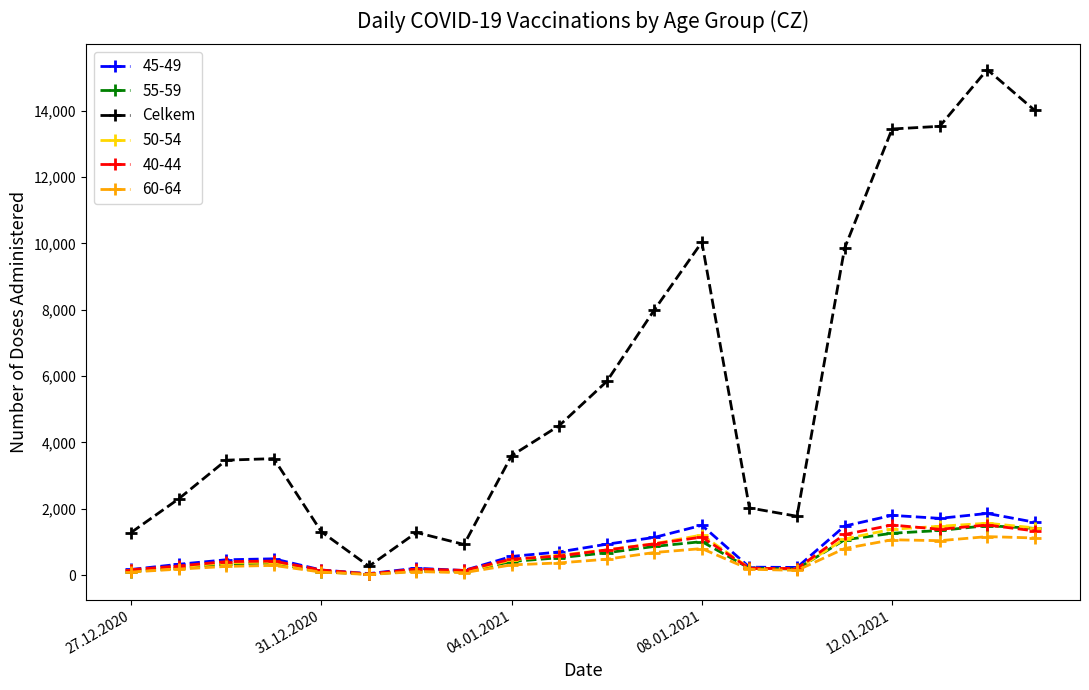

Which series has the widest spread of values?

Celkem